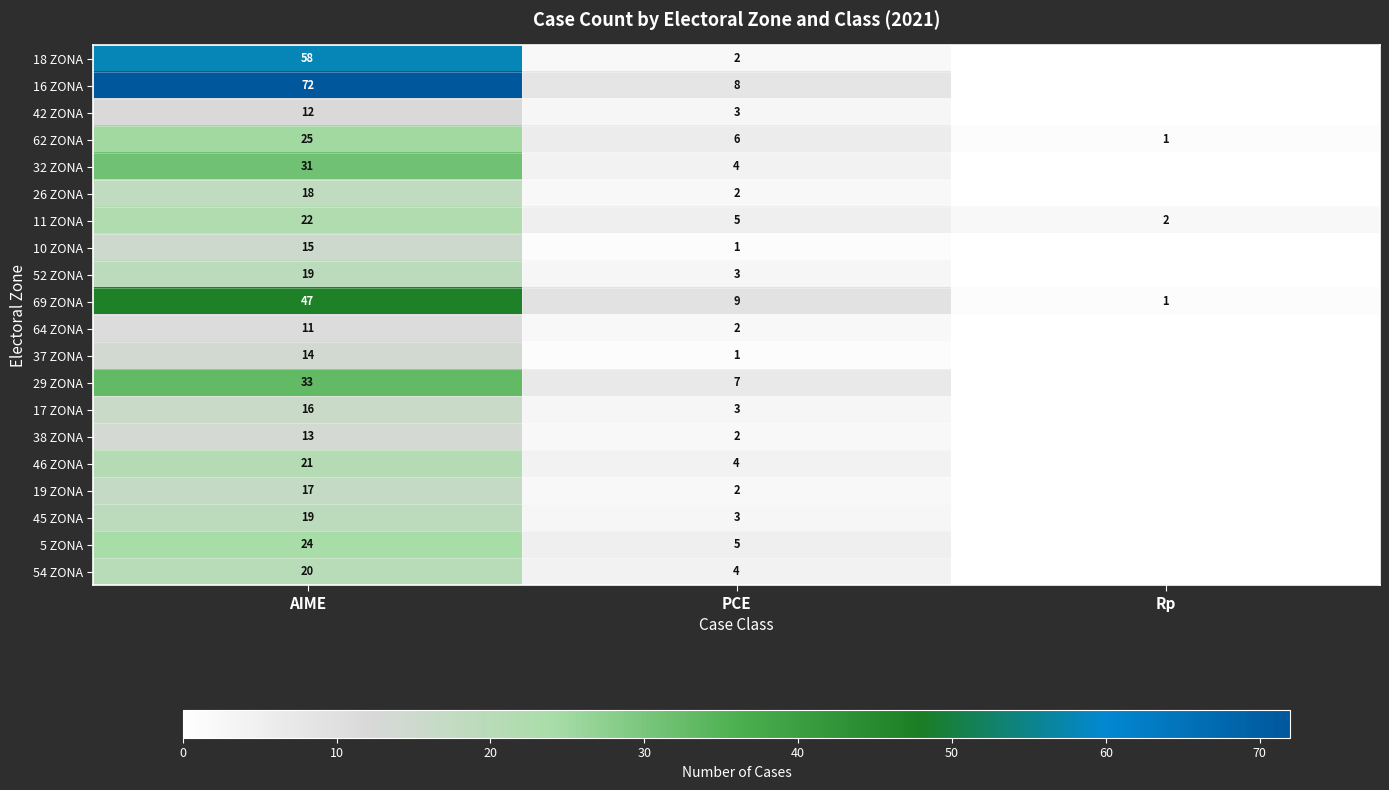

What is the sum of the 18 ZONA values at PCE and AIME?

60